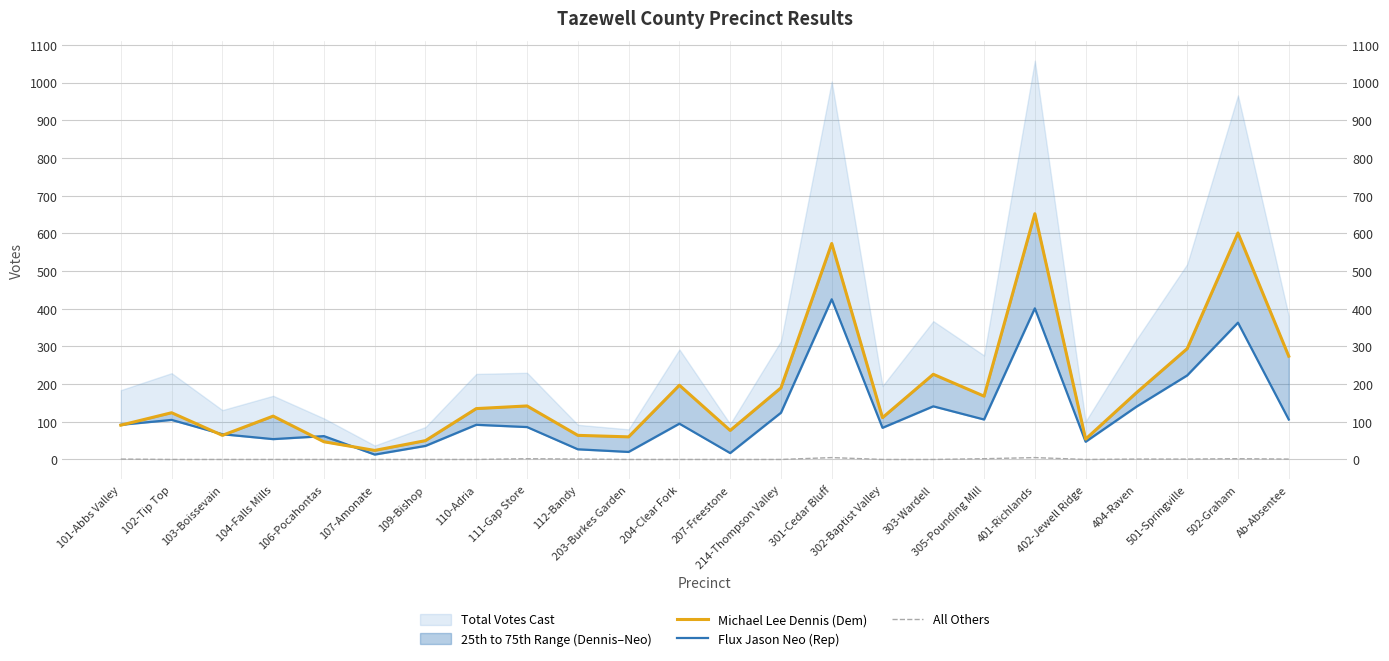

The value of All Others at 502-Graham is 0. True or false?

False